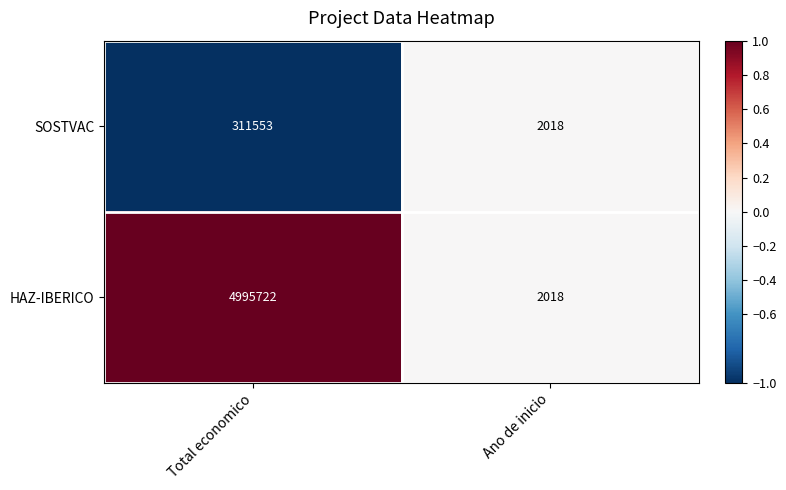

The value of SOSTVAC at Total economico is 311553. True or false?

True